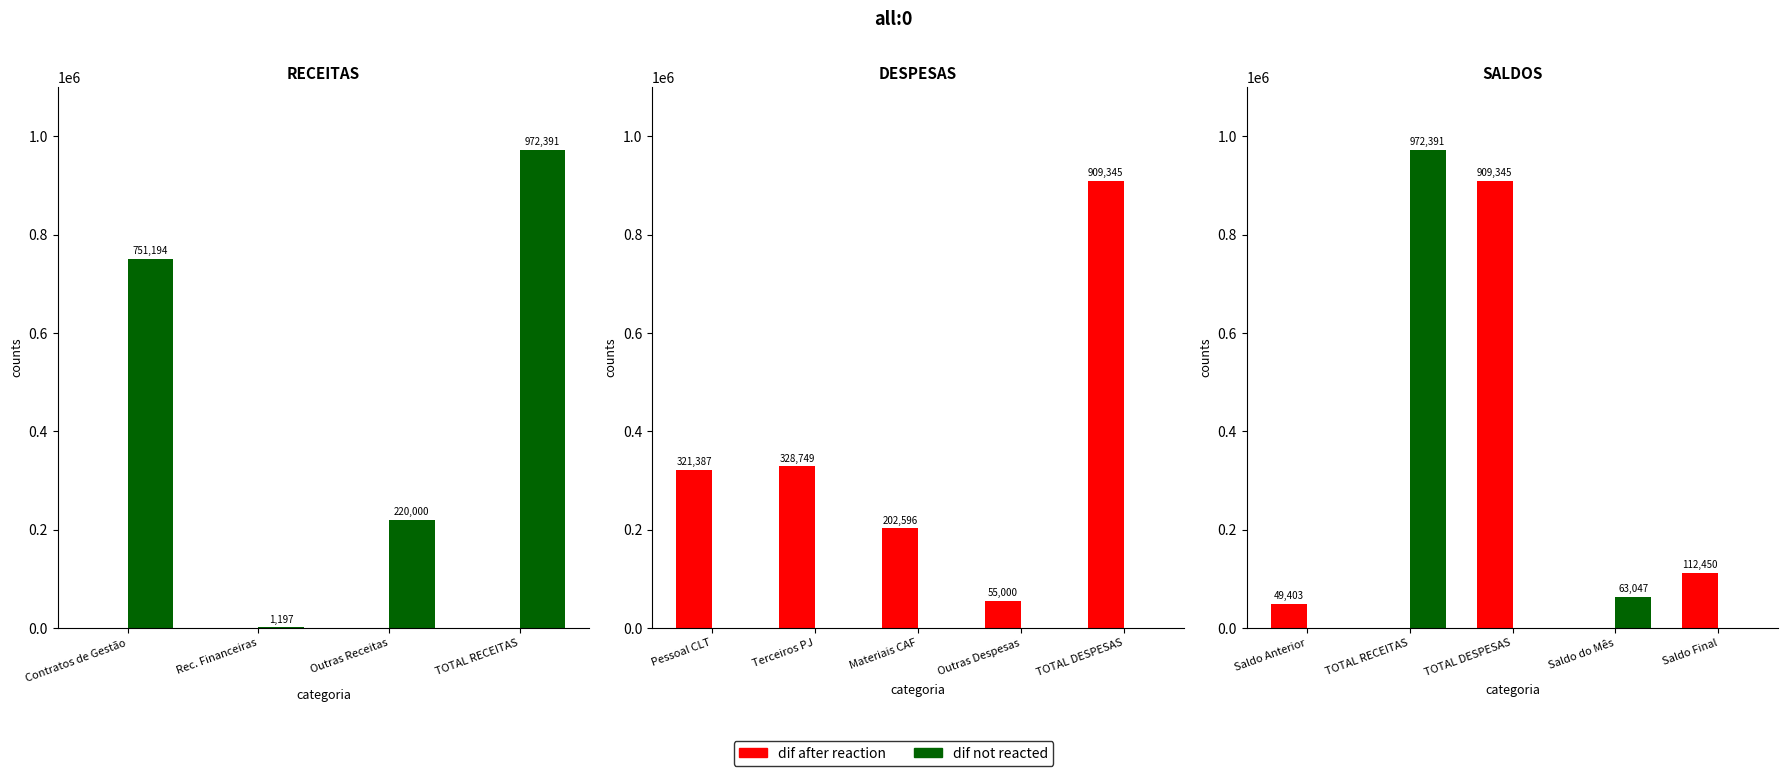

The value of dif after reaction at Saldo Final is 112449.6. True or false?

True